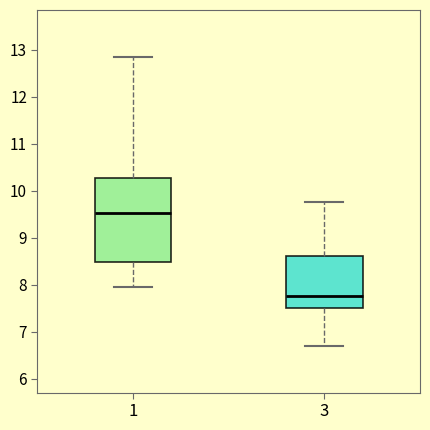

Reading left to right, transcribe this box plot: for each box, give where its median line is, the range the box spans, and where its two whiskers end, as read against the y-axis. The values are not printed on the chart, so give them approximately, as read against the axis.

1: median 9.5, box 8.5 to 10.3, whiskers 8.0 to 12.9
3: median 7.8, box 7.5 to 8.6, whiskers 6.7 to 9.8